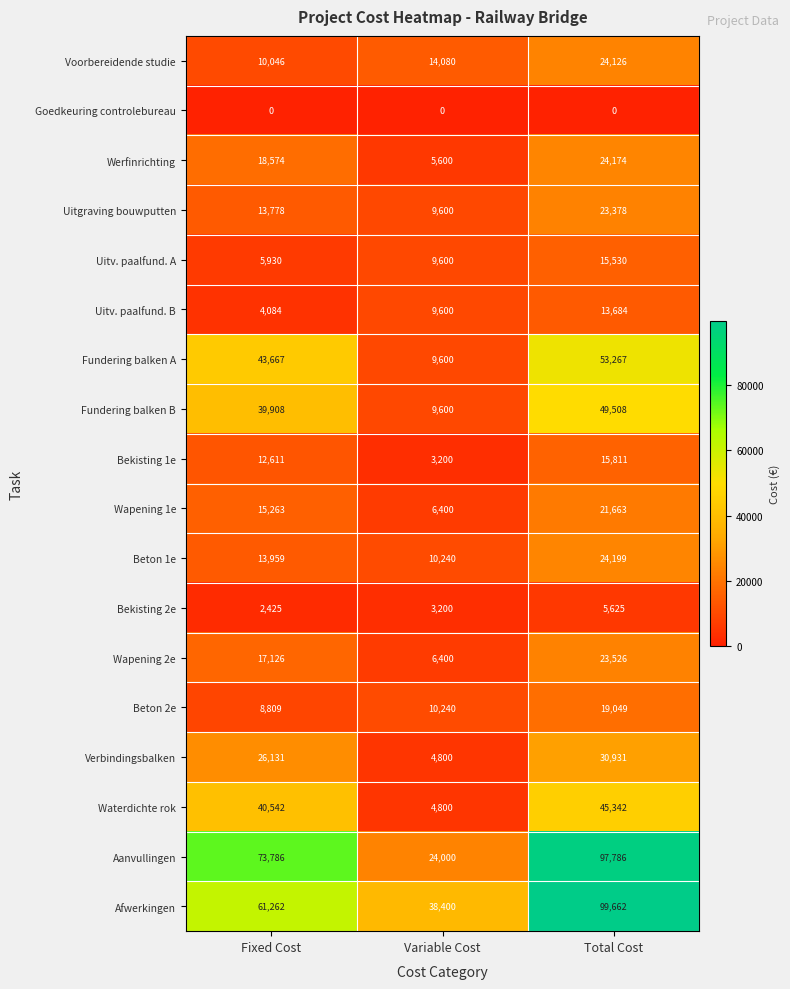

How many values in the Beton 1e series are below 13959?

1